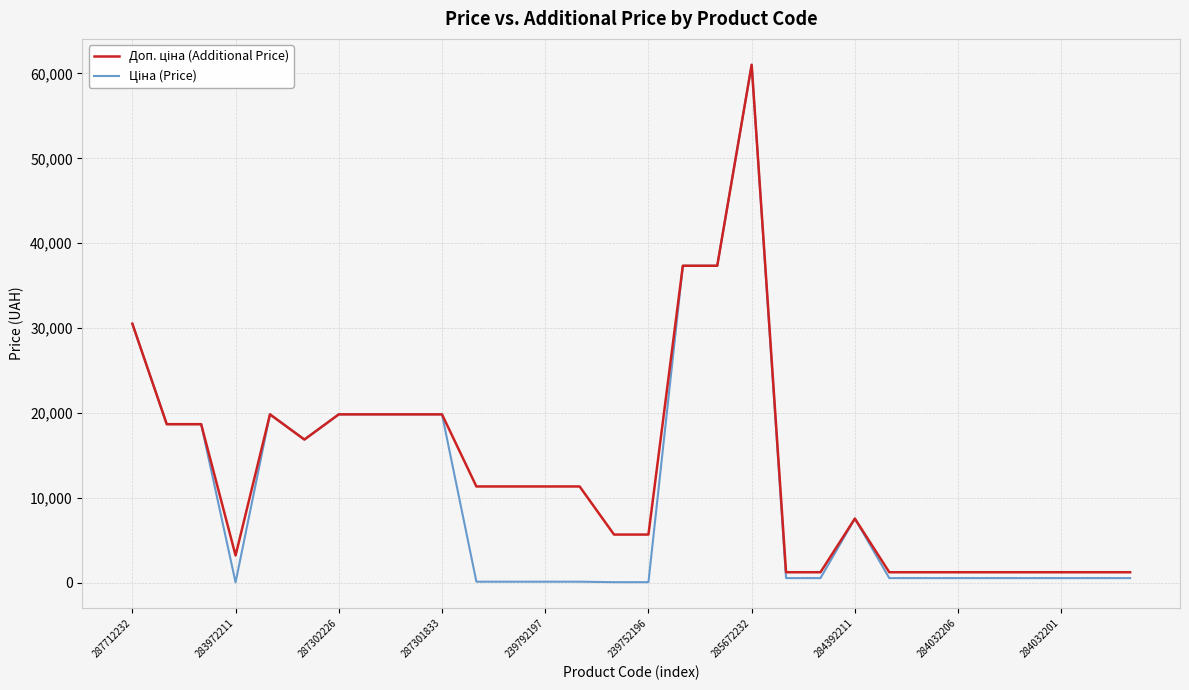

What is the maximum value shown in the chart?

61024.7